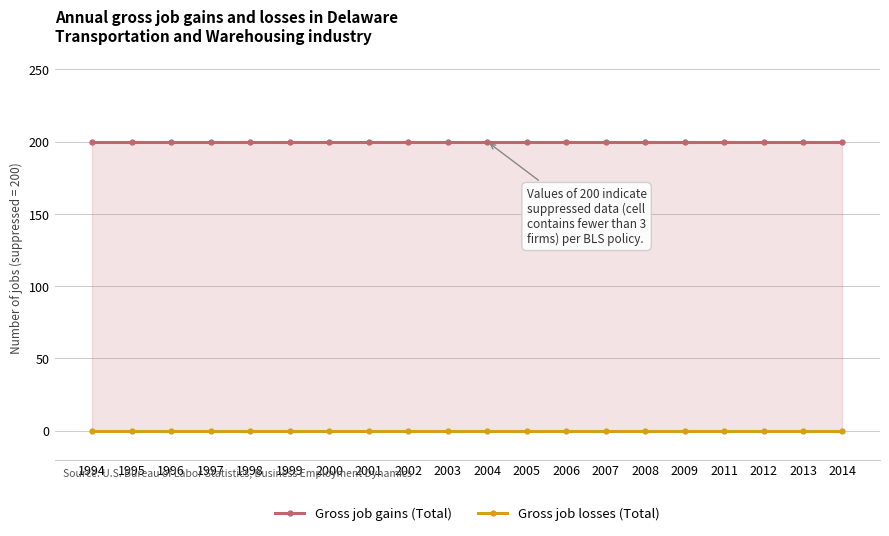

Count the number of data series in this chart.

2